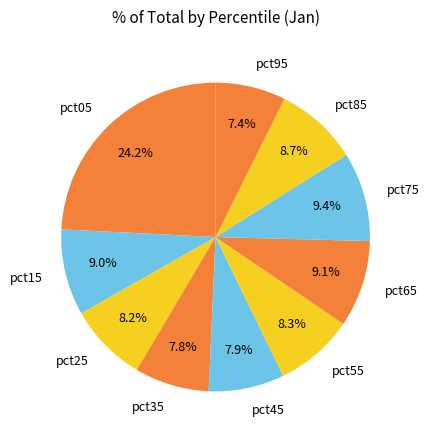

To the nearest percent, what is the difference between the largest and smallest slice percentages?

17%